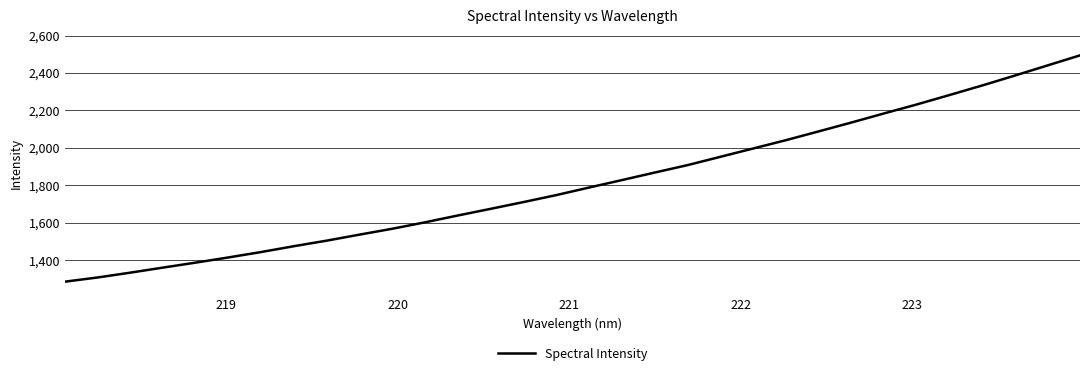

What is the minimum value shown in the chart?

1286.7